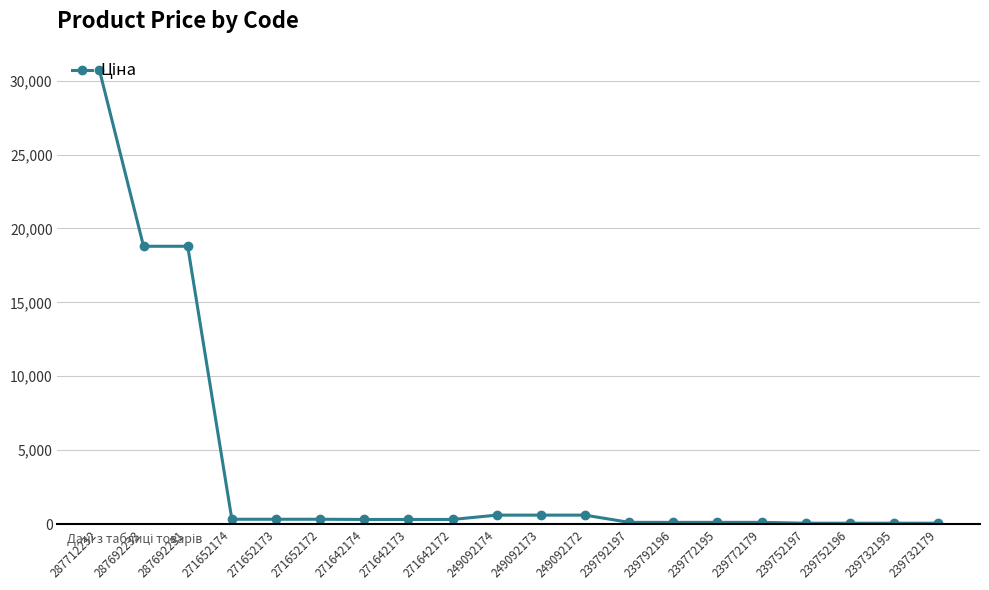

Which category has the highest value across all series?

287712232